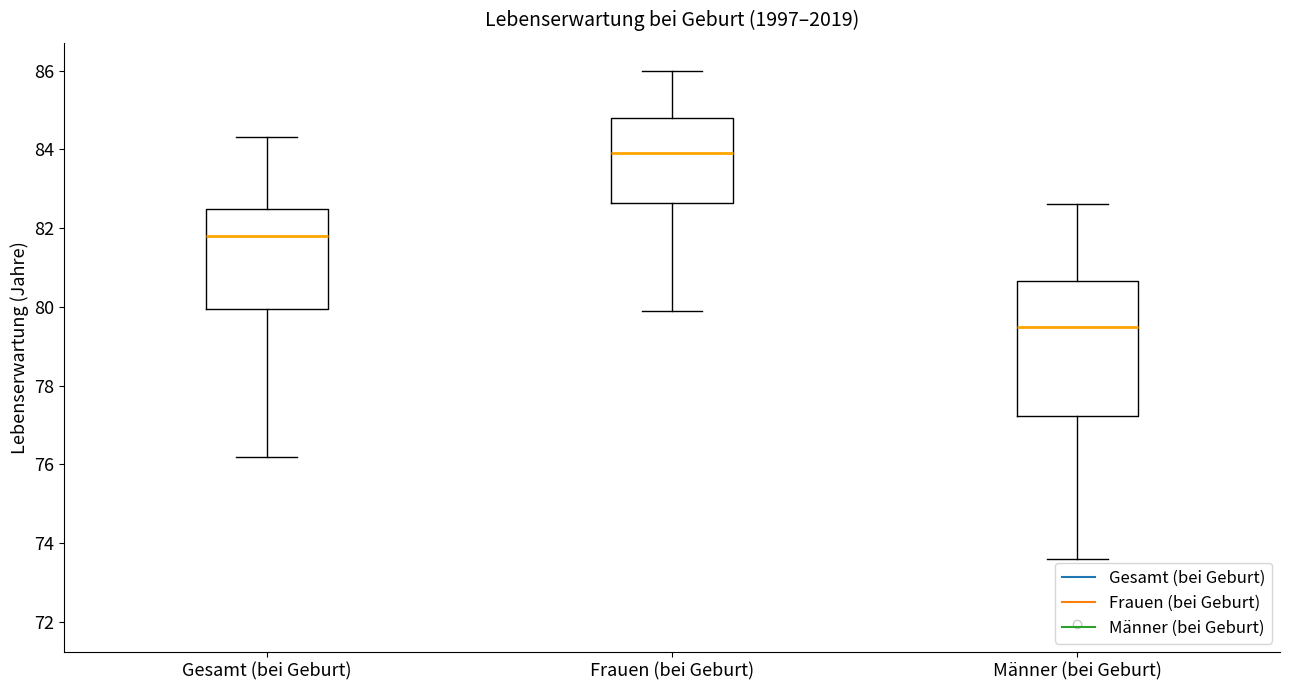

Reading left to right, transcribe this box plot: for each box, give where its median line is, the range the box spans, and where its two whiskers end, as read against the y-axis. The values are not printed on the chart, so give them approximately, as read against the axis.

Gesamt (bei Geburt): median 81.8, box 80.0 to 82.4, whiskers 76.2 to 84.4
Frauen (bei Geburt): median 84.0, box 82.6 to 84.8, whiskers 80.0 to 86.0
Männer (bei Geburt): median 79.6, box 77.2 to 80.6, whiskers 73.6 to 82.6